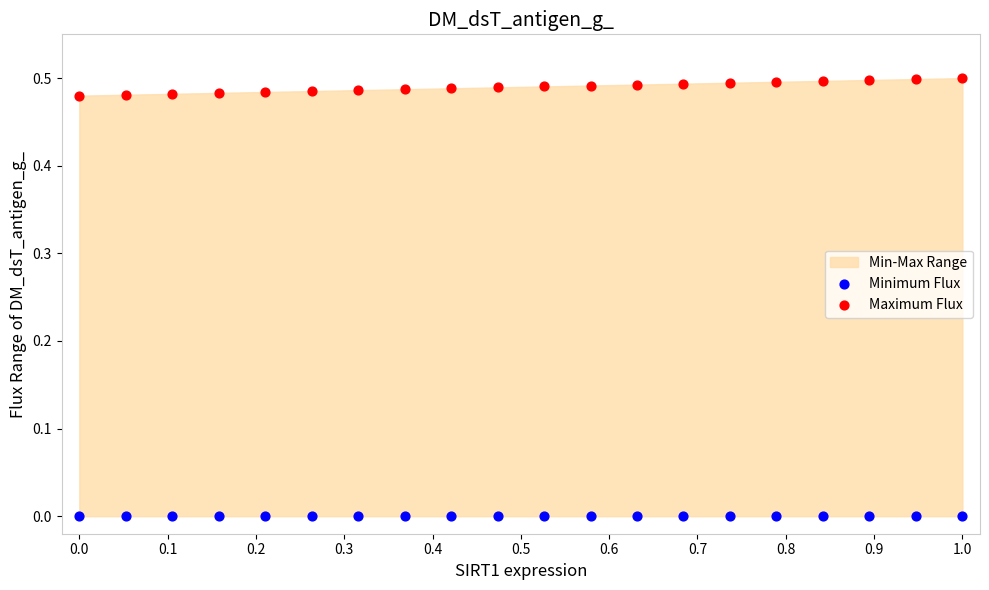

Which series reaches the minimum Y coordinate?

Minimum Flux